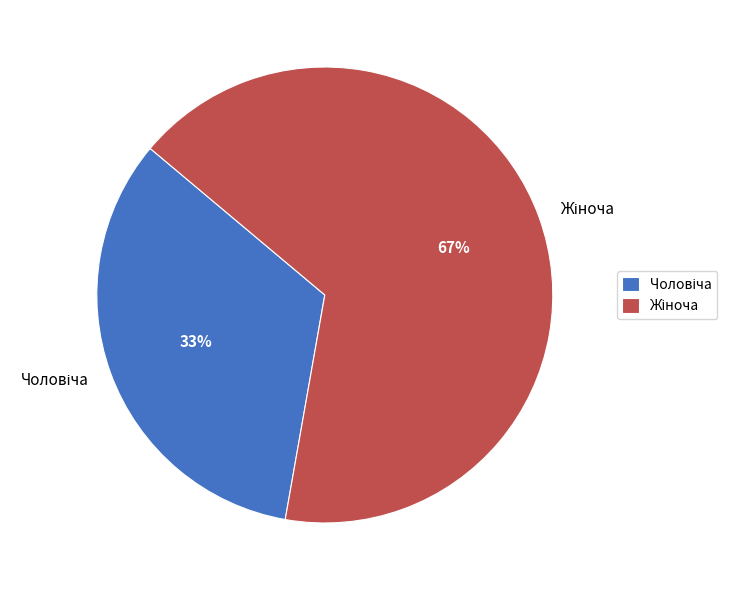

To the nearest percent, what is the average slice percentage?

50%